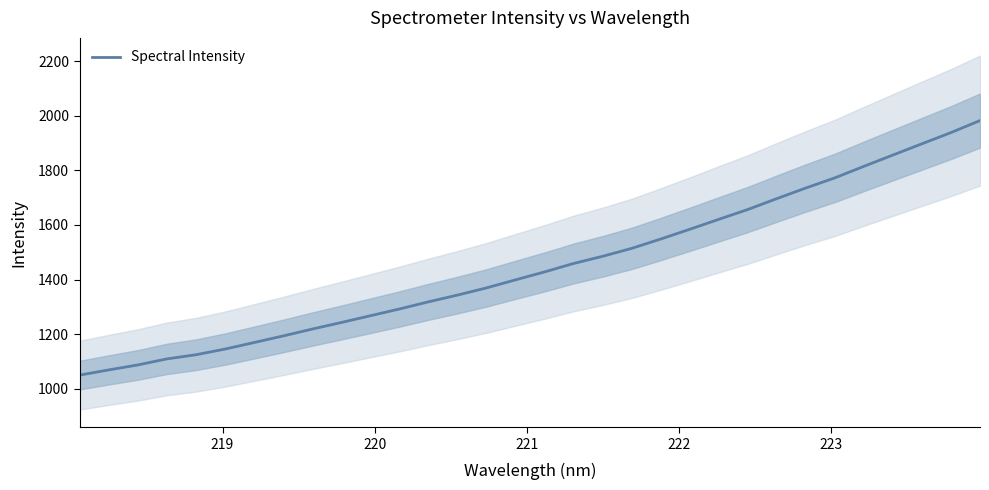

How many values are below 1428?

16